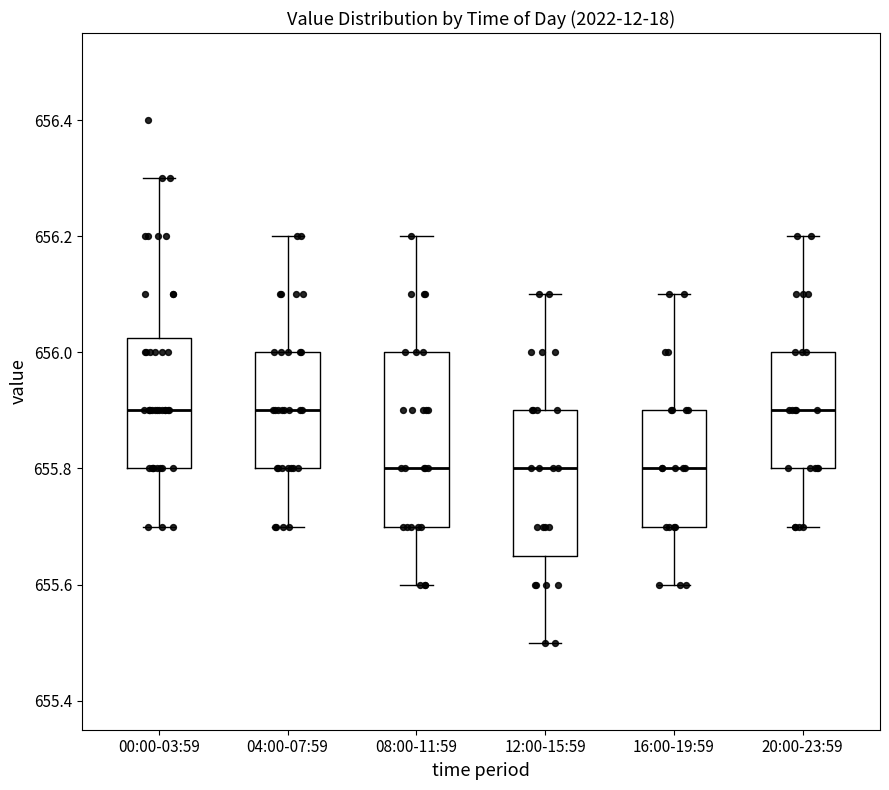

Where does the median line of the box for 08:00-11:59 sit on the y-axis? The values are not printed on the chart, so give them approximately, as read against the axis.

655.80